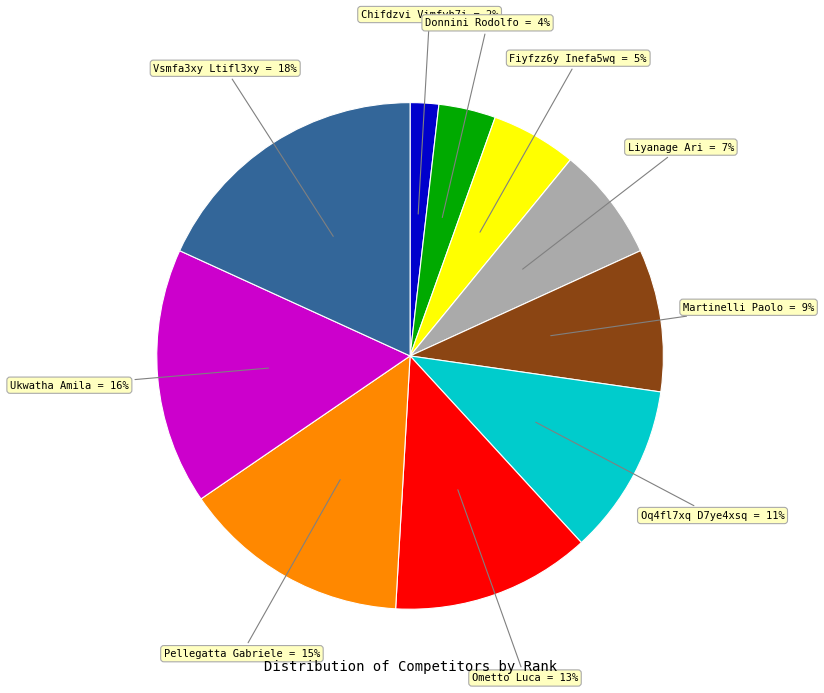

Is there any slice that represents more than half of the pie?

No